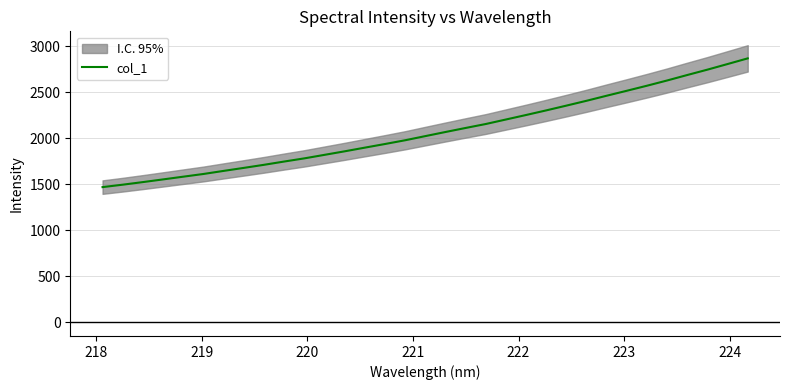

What is the lowest value of the col_1 series?

1469.1